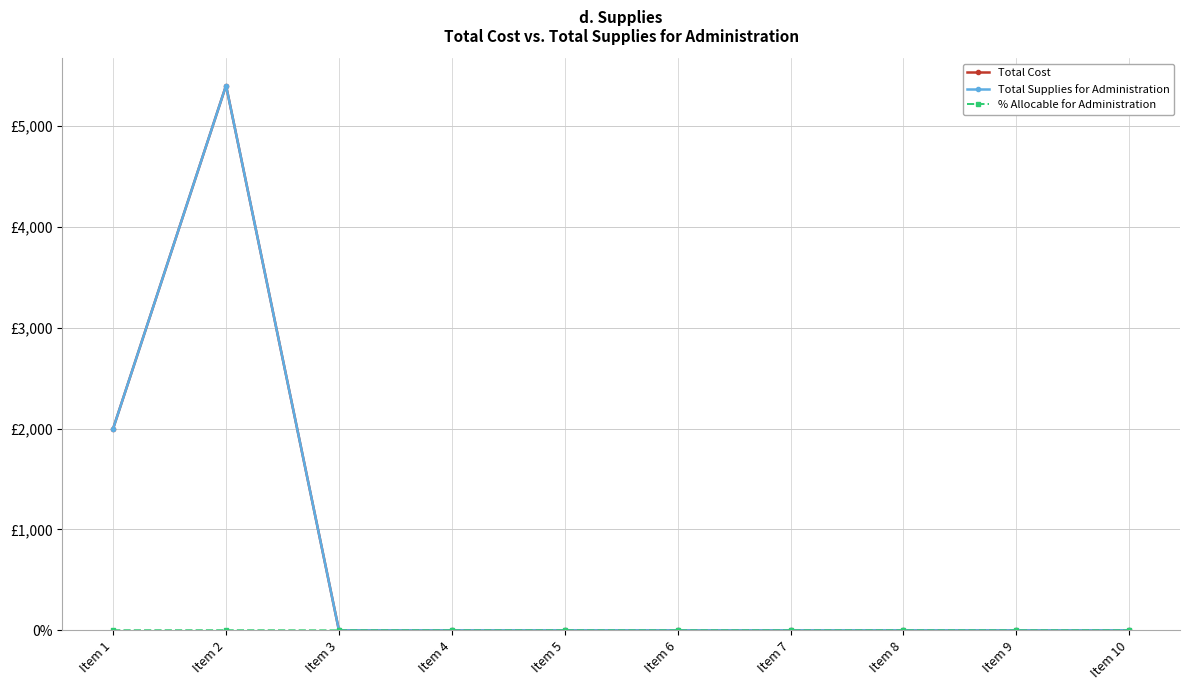

What is the difference between the second highest and minimum values in the % Allocable for Administration series?

1